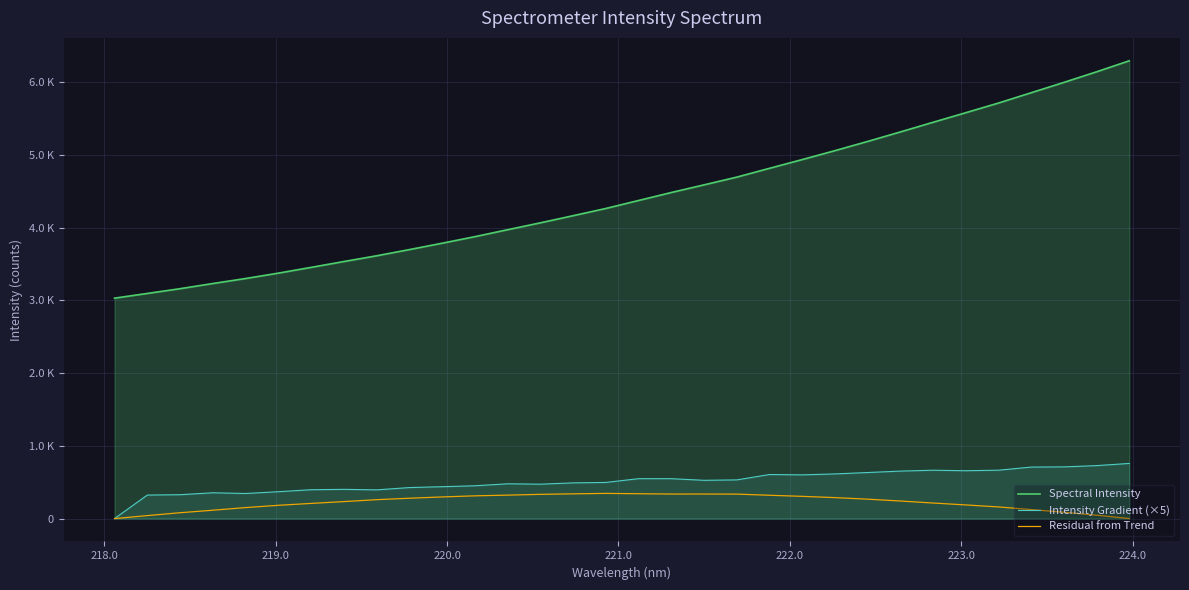

Count the number of data series in this chart.

3